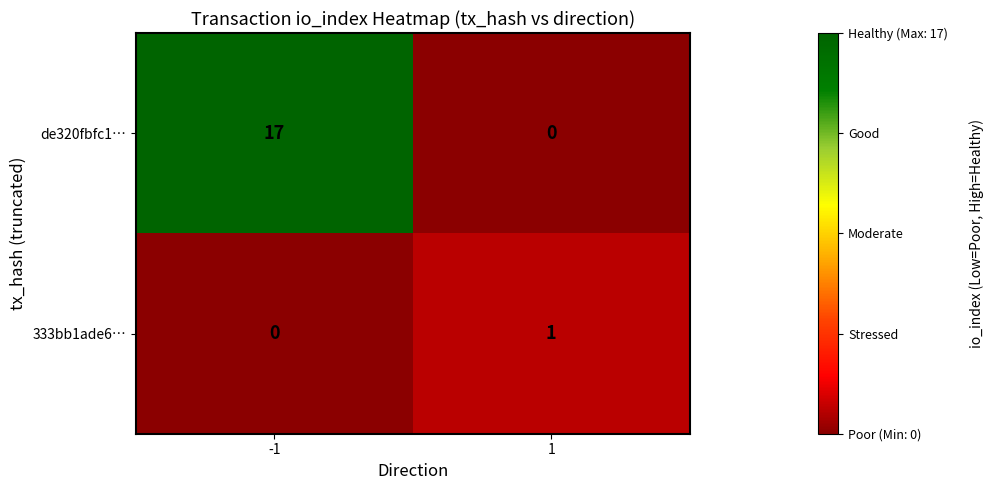

How many categories are shown in the chart?

2